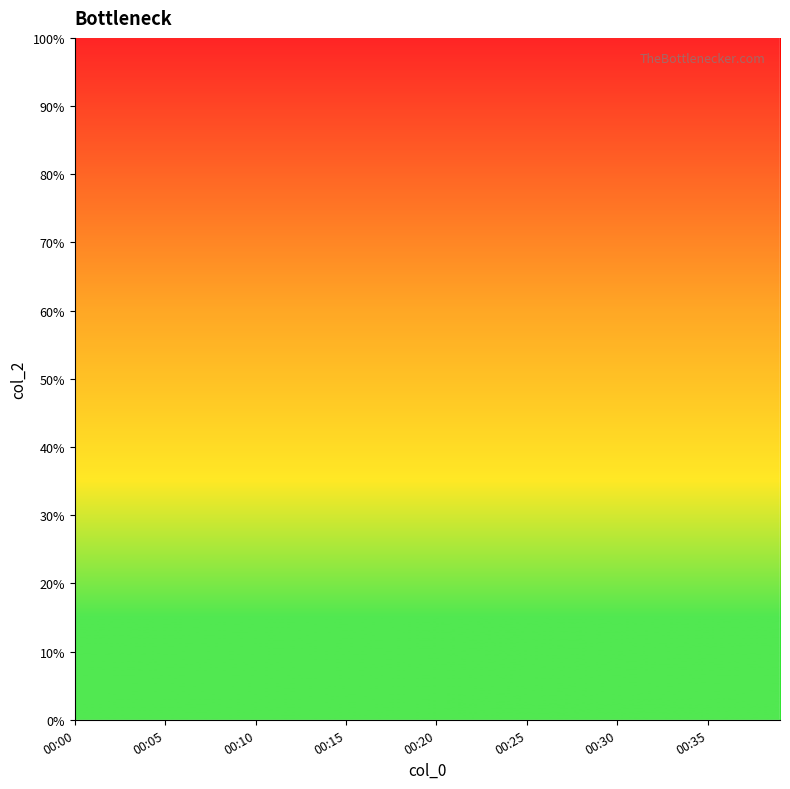

What is the smallest value displayed?

5.0